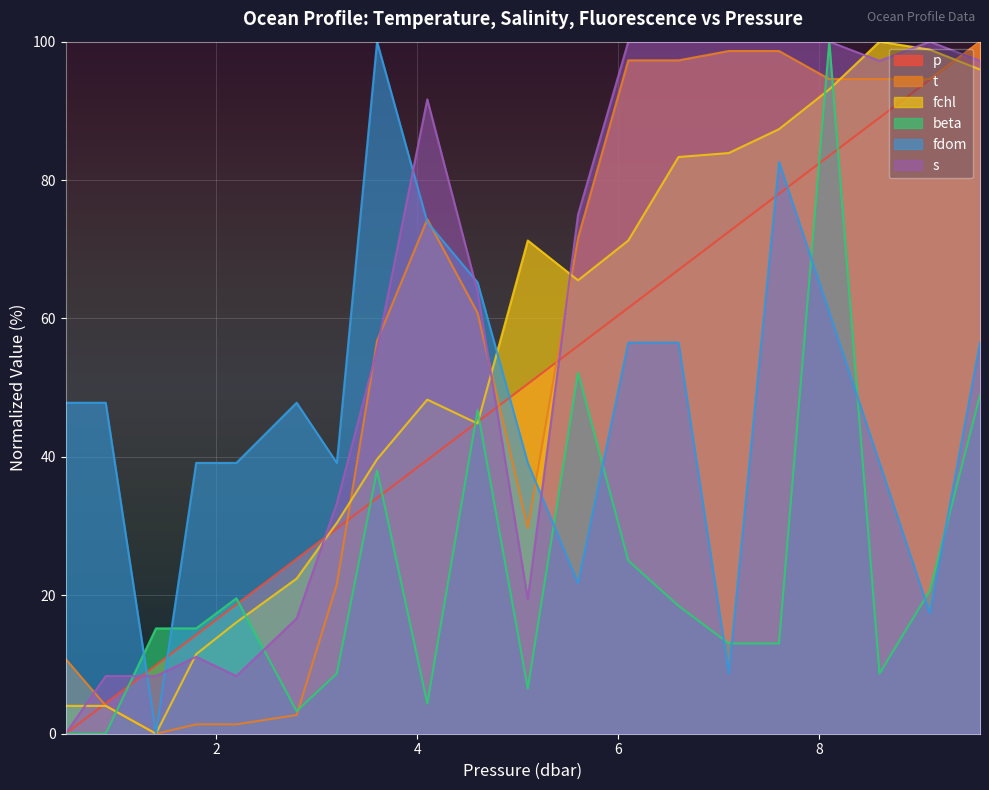

What is the label of the 9th point from the right?

5.6